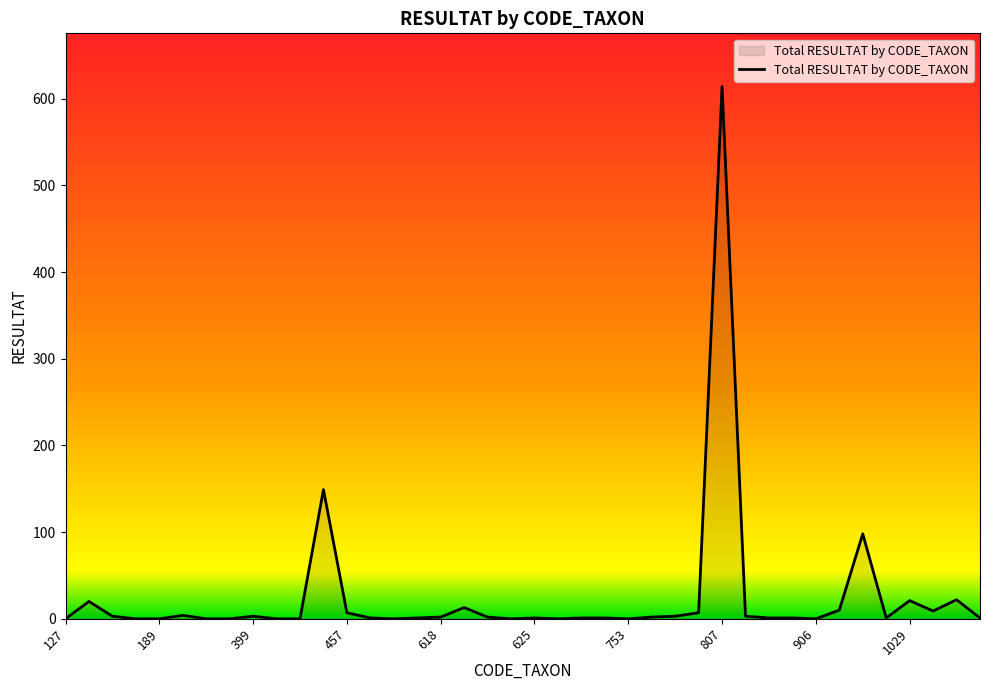

What is the difference between the maximum and minimum values?

614